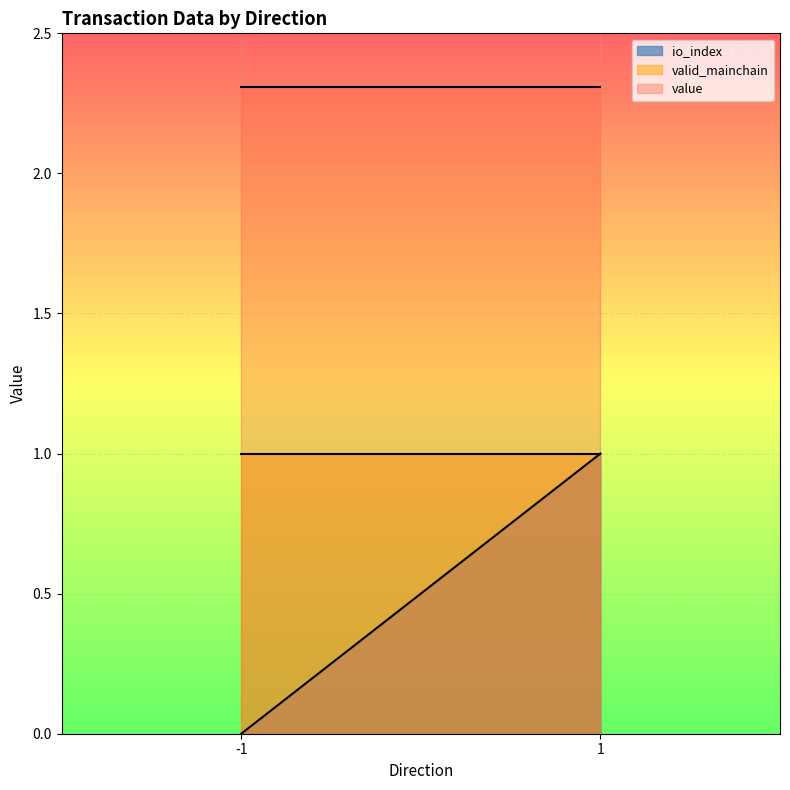

Is the value of value at -1 greater than the value of io_index at 1?

Yes